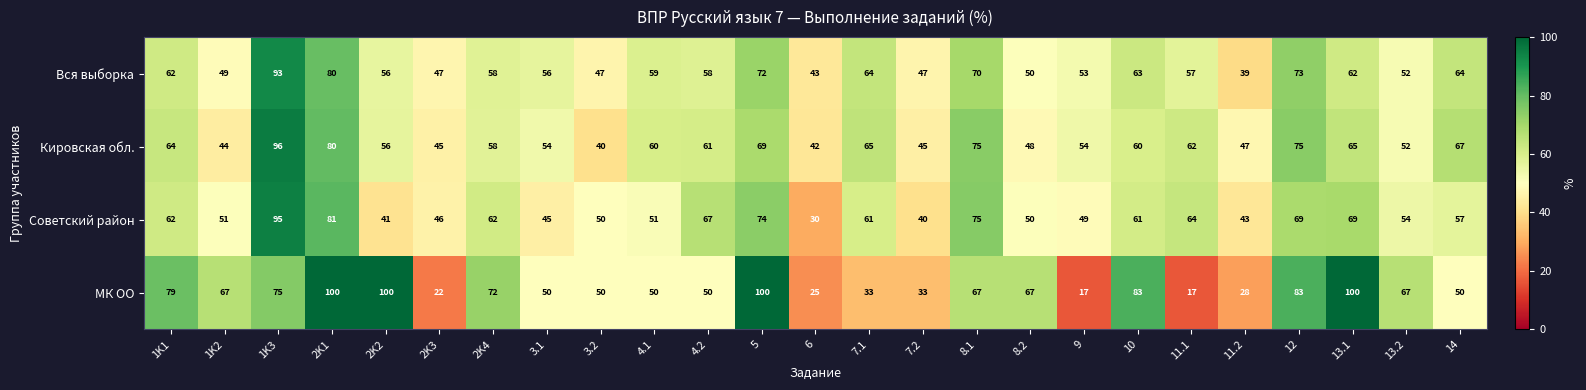

At how many categories does at least one series exceed 52?

20